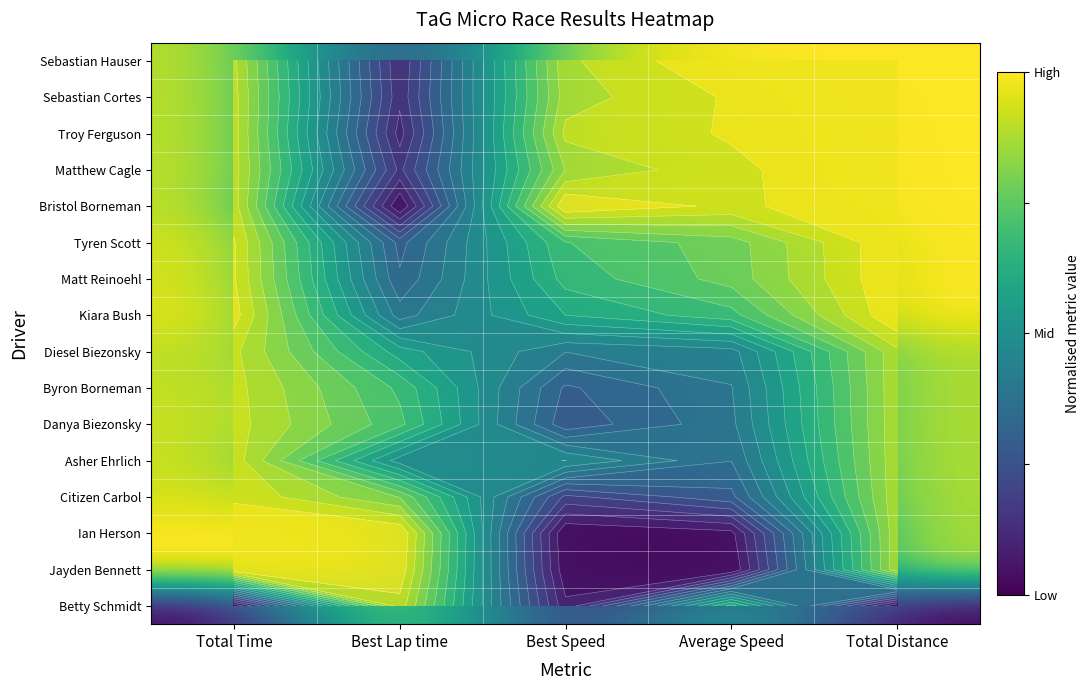

Is the value of Sebastian Hauser at Total Distance greater than the value of Byron Borneman at Best Lap time?

Yes